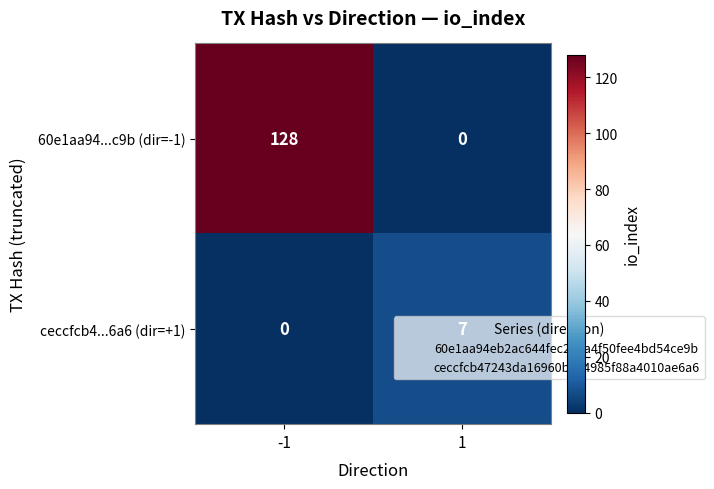

What is the spread (max minus min) of values at 1?

7